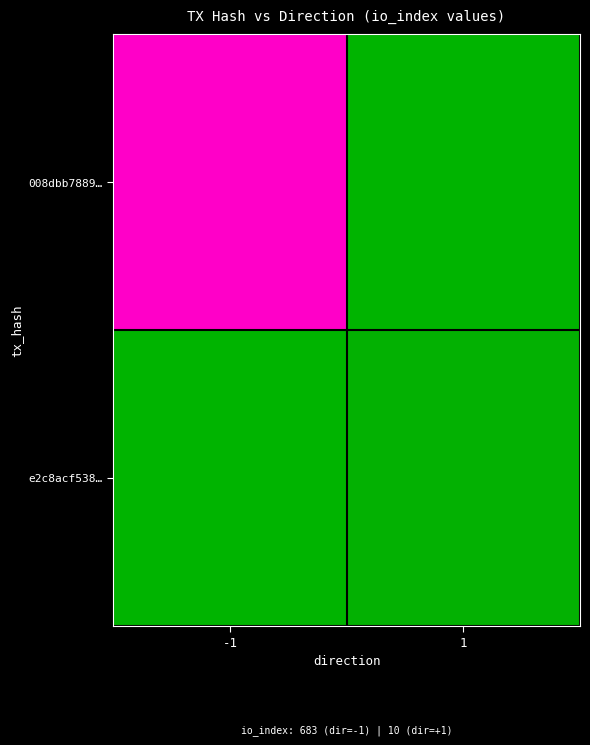

Is it true that e2c8acf538e1eaeb7d3cfd8cb728d48bb3c53bd equals 4 at io_index?

False